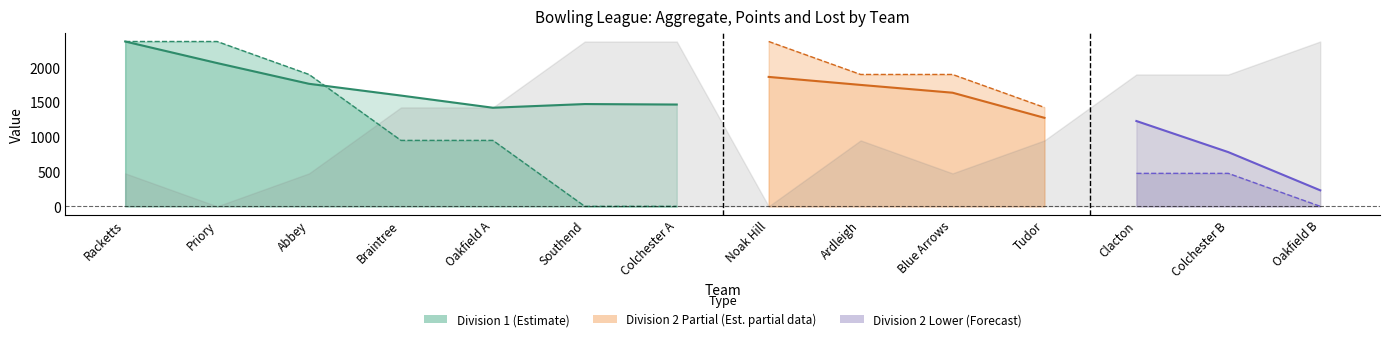

What is the average value of the AGGREGATE series?

1491